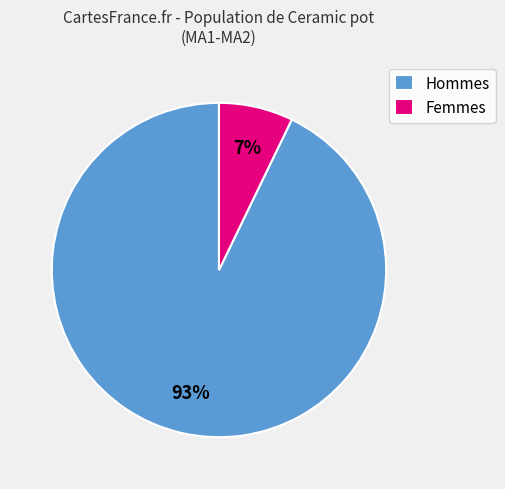

True or false: Hommes accounts for 93% of the total.

True